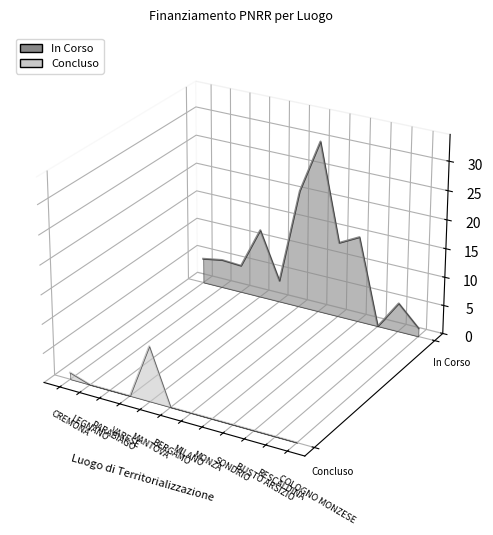

True or false: Concluso and In Corso intersect in this chart.

False